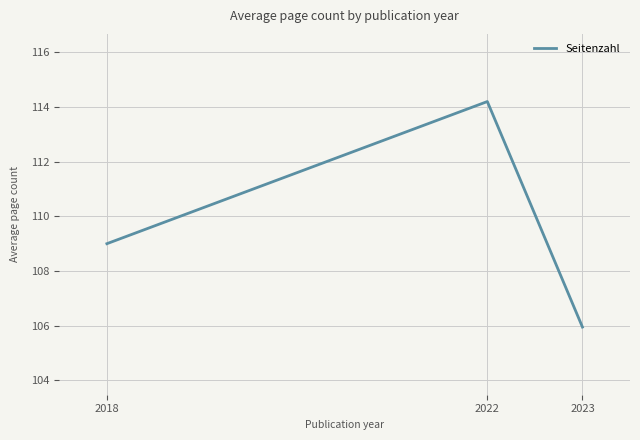

Rank the categories by value from highest to lowest.

2022, 2018, 2023